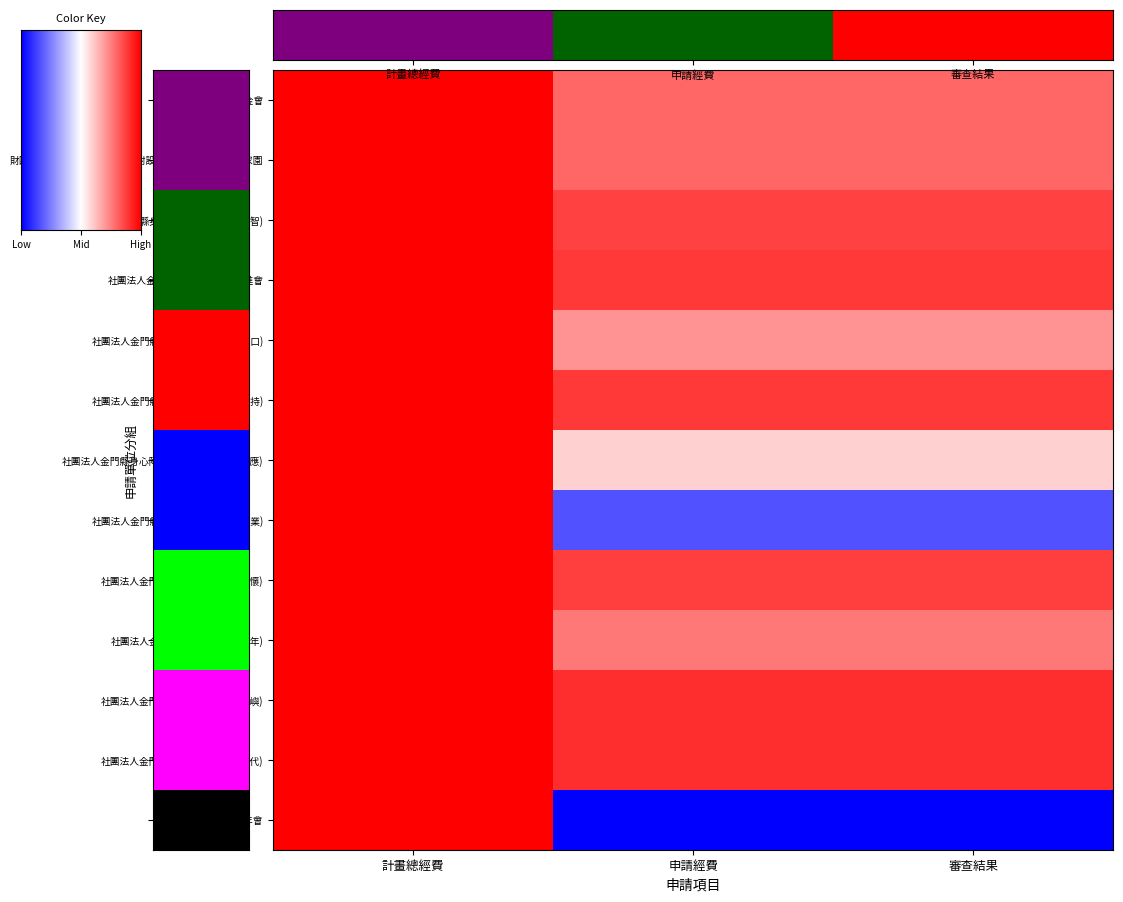

At which category does the chart reach its peak across all series?

計畫總經費